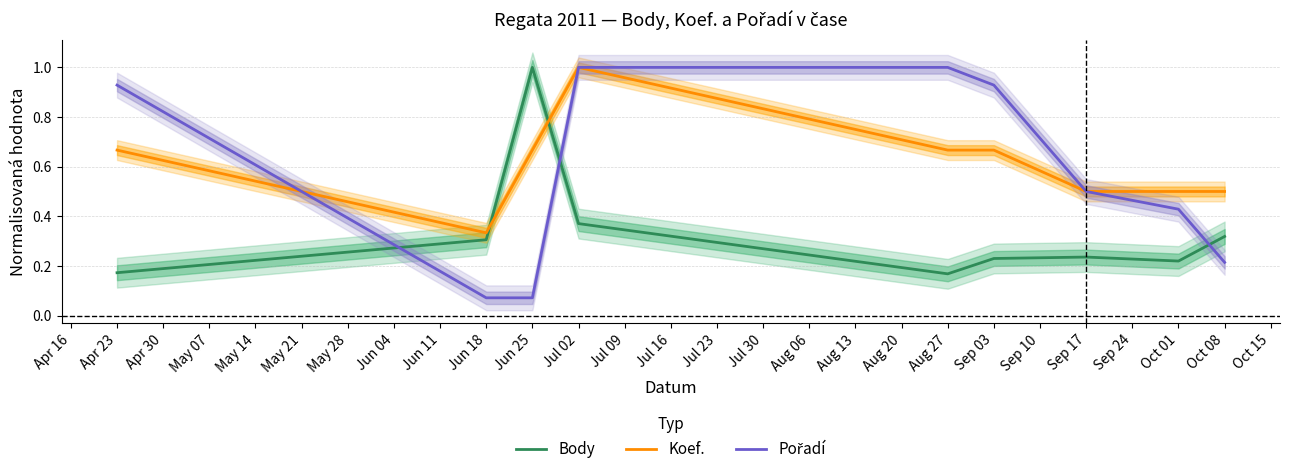

How many lines are shown in the chart?

3